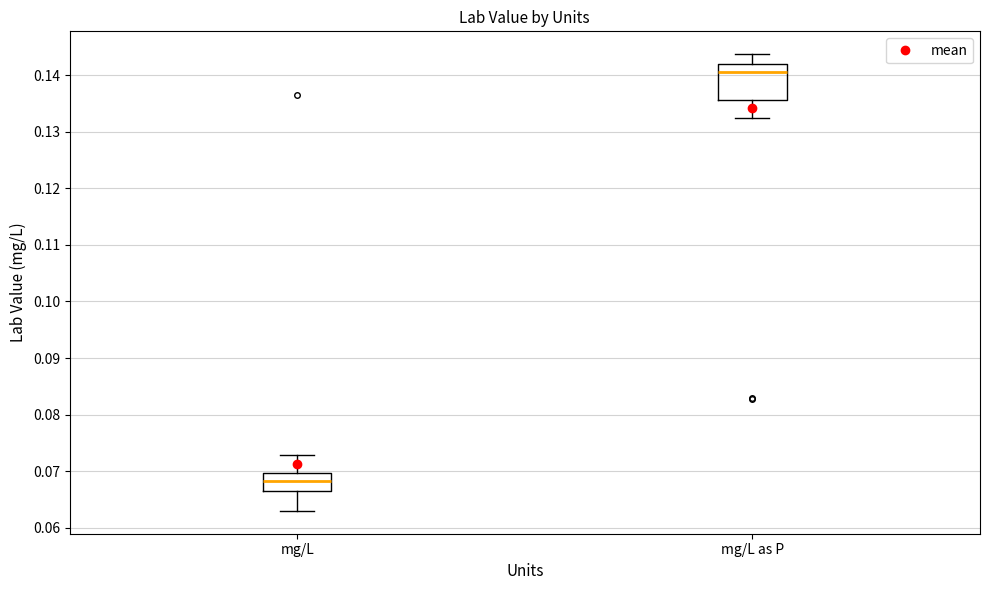

Which box is the tallest, from its lower edge to its upper edge?

mg/L as P